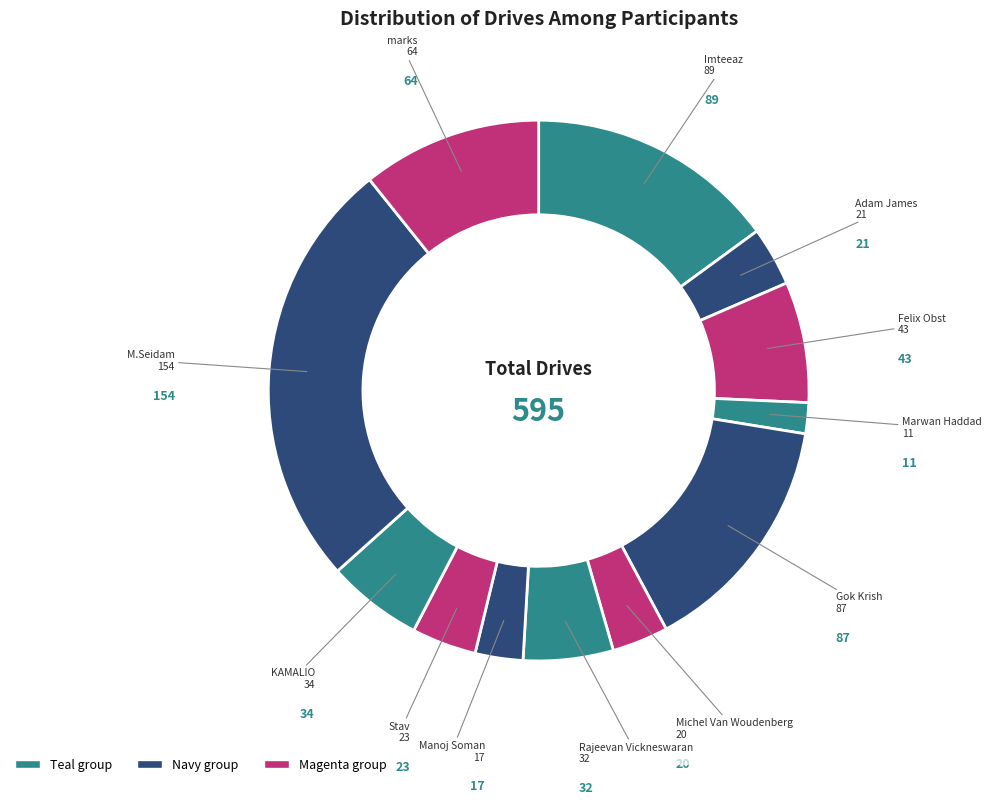

How many segments does this pie chart have?

12